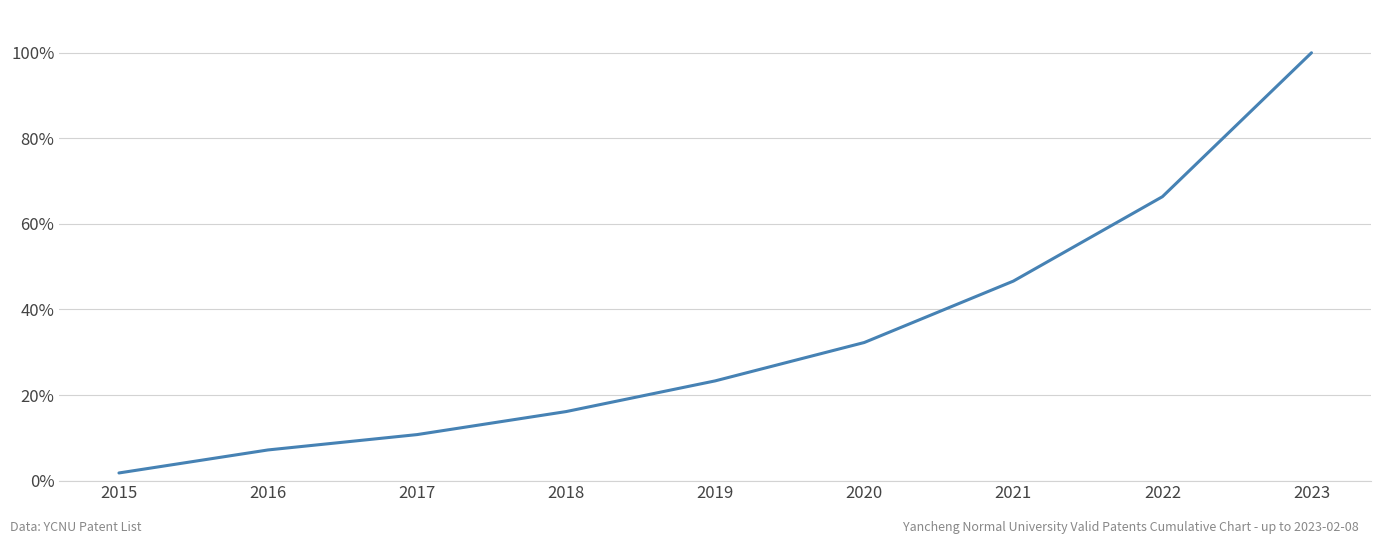

What is the smallest value displayed?

1.8